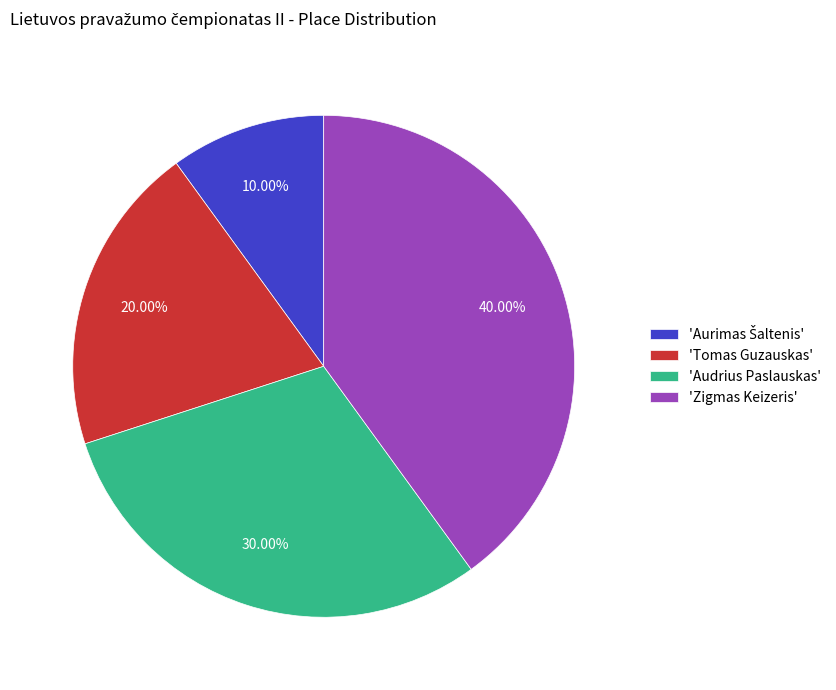

Does 'Zigmas Keizeris' represent more than half of the total?

No